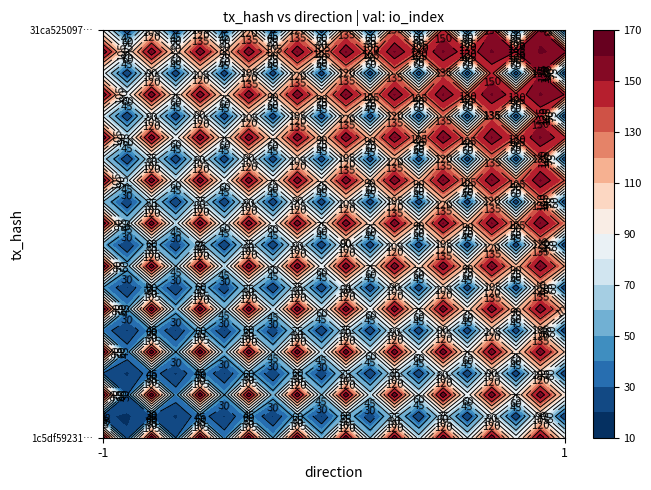

At how many categories does at least one series exceed 20?

1